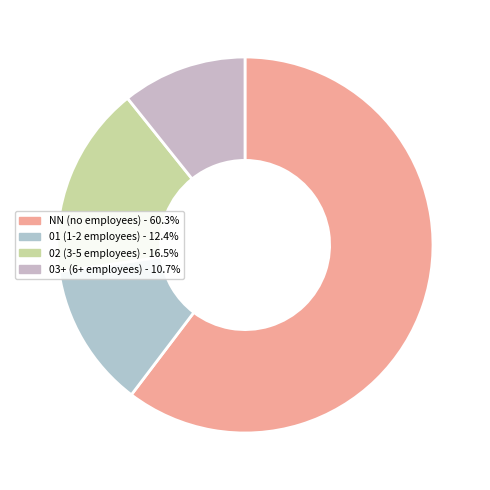

How many slices are in this pie chart?

4